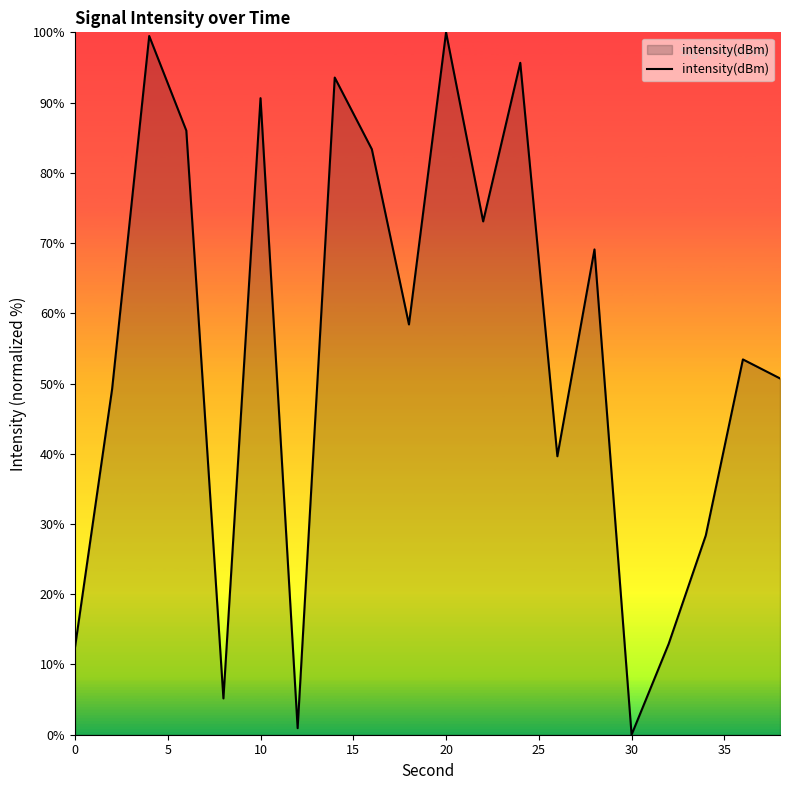

What is the difference between the maximum and minimum values?

100.0